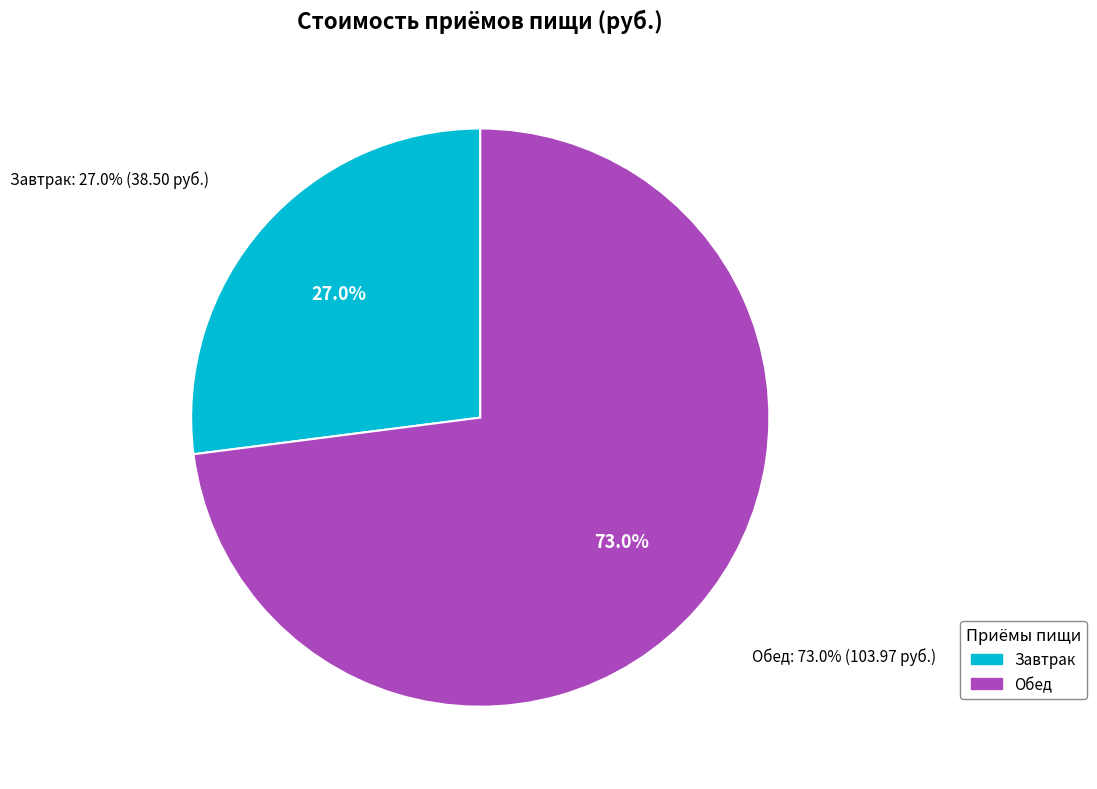

What is the change in value from Завтрак to Обед?

+65.5